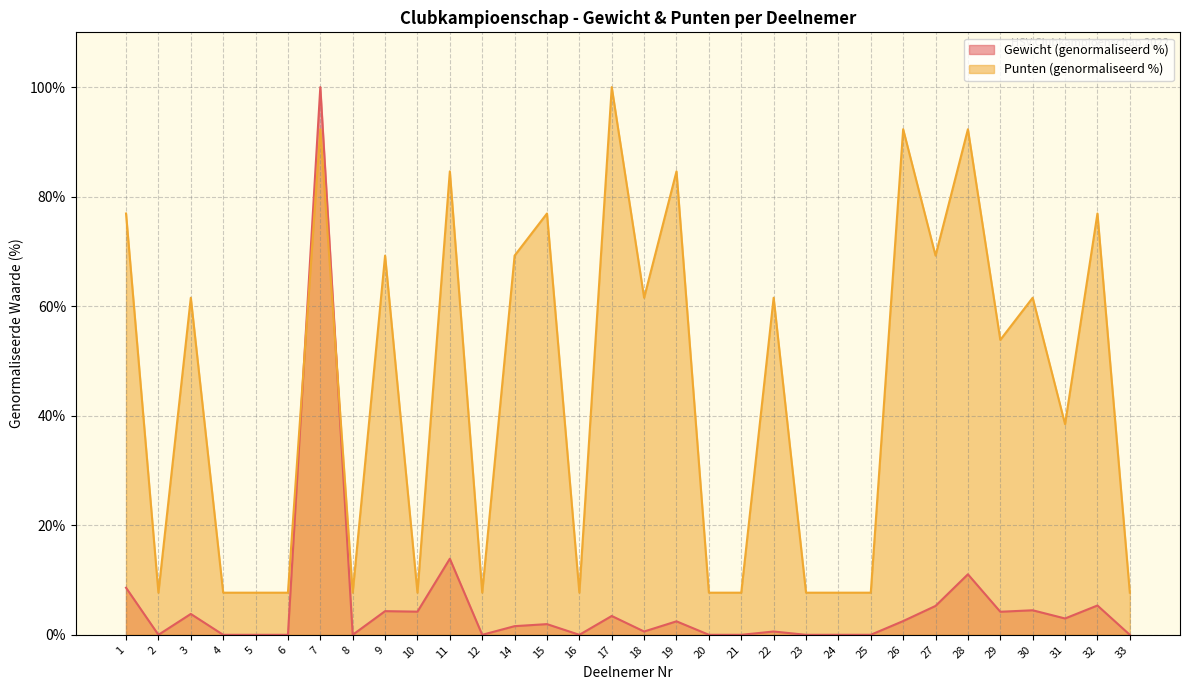

What is the maximum value for Punten?

100.0